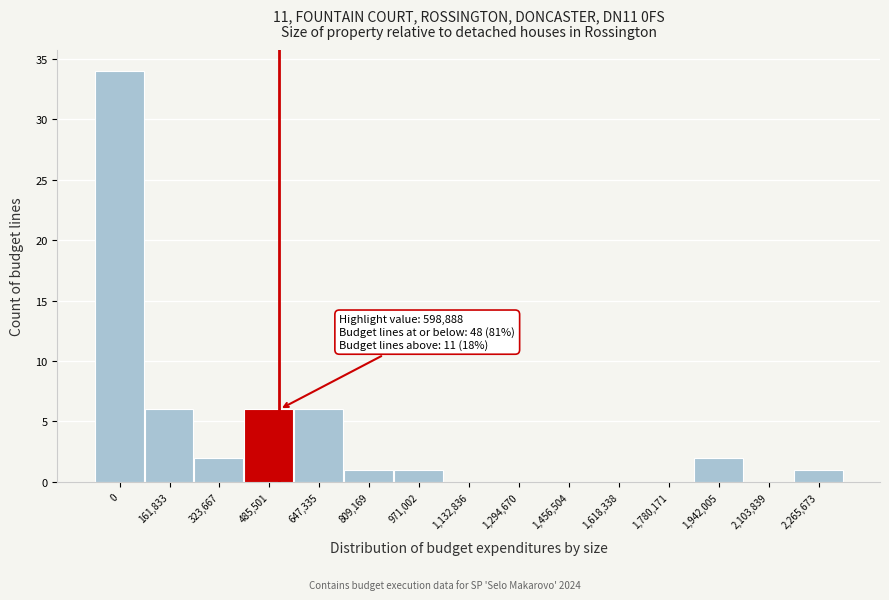

Reading left to right, transcribe all the data shown in this chart.

0=34	161,833=6	323,667=2	485,501=6	647,335=6	809,169=1	971,002=1	1,132,836=0	1,294,670=0	1,456,504=0	1,618,338=0	1,780,171=0	1,942,005=2	2,103,839=0	2,265,673=1